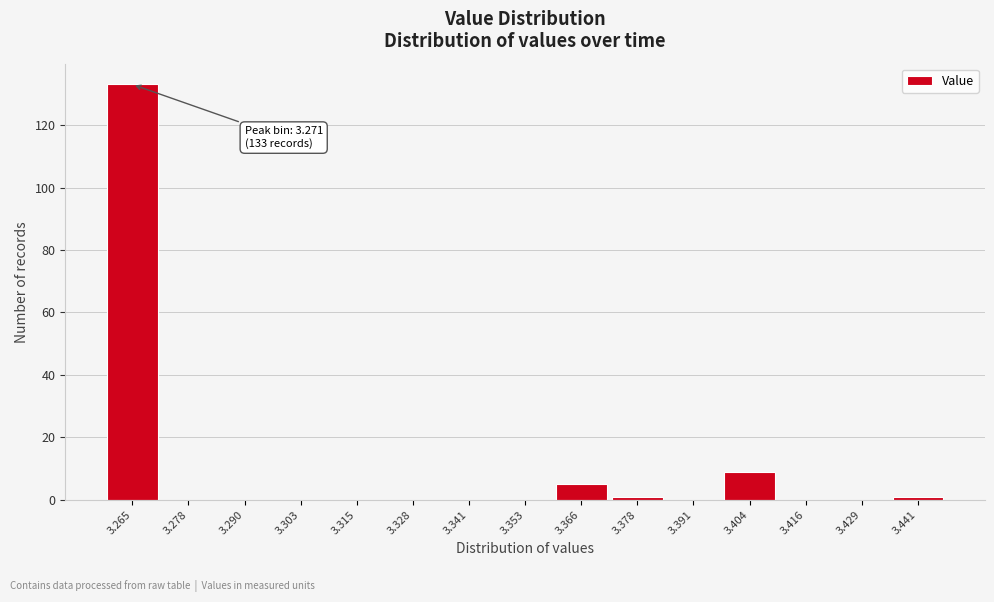

Reading left to right, what are all the values shown in this chart?

3.265=133	3.278=0	3.290=0	3.303=0	3.315=0	3.328=0	3.341=0	3.353=0	3.366=5	3.378=1	3.391=0	3.404=9	3.416=0	3.429=0	3.441=1